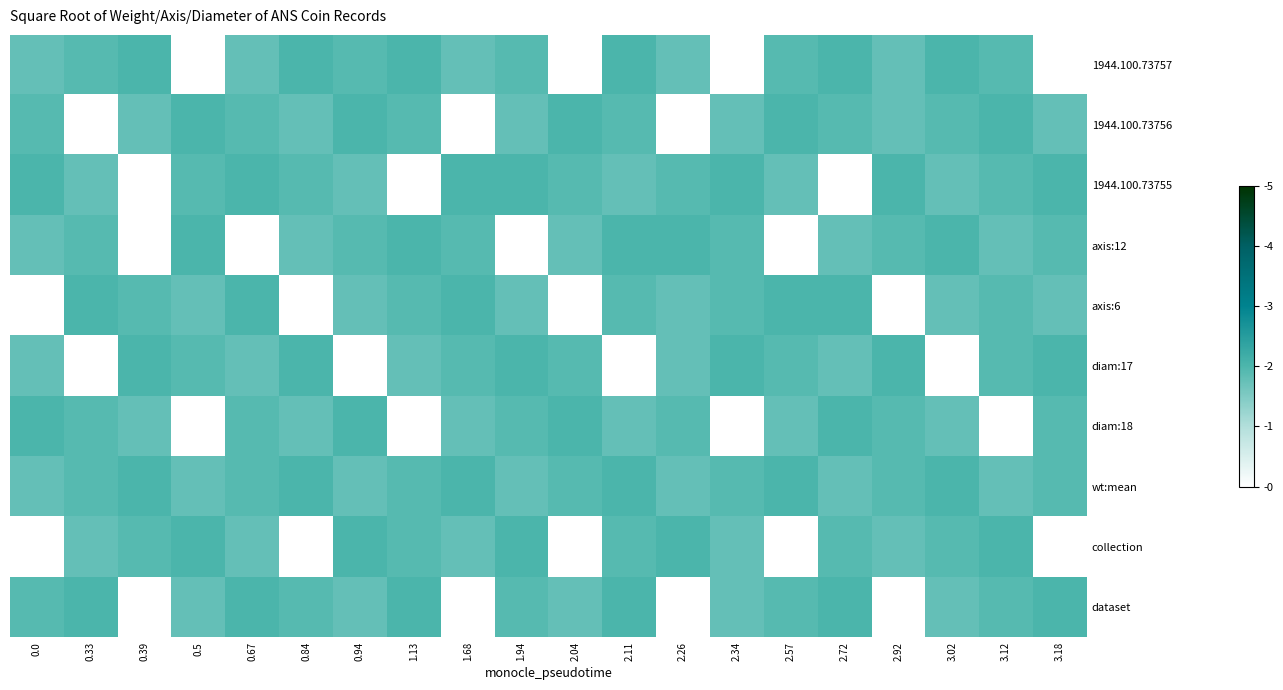

Reading right to left, transcribe all the data shown in this chart.

1944.100.73757: 3.18=0.0	3.12=1.9	3.02=2.0	2.92=1.8	2.72=2.0	2.57=1.9	2.34=0.0	2.26=1.8	2.11=2.0	2.04=0.0	1.94=1.9	1.68=1.8	1.13=2.0	0.94=1.9	0.84=2.0	0.67=1.8	0.5=0.0	0.39=2.0	0.33=1.9	0.0=1.8
1944.100.73756: 3.18=1.8	3.12=2.0	3.02=1.9	2.92=1.8	2.72=1.9	2.57=2.0	2.34=1.8	2.26=0.0	2.11=1.9	2.04=2.0	1.94=1.8	1.68=0.0	1.13=1.9	0.94=2.0	0.84=1.8	0.67=1.9	0.5=2.0	0.39=1.8	0.33=0.0	0.0=1.9
1944.100.73755: 3.18=2.0	3.12=1.9	3.02=1.8	2.92=2.0	2.72=0.0	2.57=1.8	2.34=2.0	2.26=1.9	2.11=1.8	2.04=1.9	1.94=2.0	1.68=2.0	1.13=0.0	0.94=1.8	0.84=1.9	0.67=2.0	0.5=1.9	0.39=0.0	0.33=1.8	0.0=2.0
axis:12: 3.18=1.9	3.12=1.8	3.02=2.0	2.92=1.9	2.72=1.8	2.57=0.0	2.34=1.9	2.26=2.0	2.11=2.0	2.04=1.8	1.94=0.0	1.68=1.9	1.13=2.0	0.94=1.9	0.84=1.8	0.67=0.0	0.5=2.0	0.39=0.0	0.33=1.9	0.0=1.8
axis:6: 3.18=1.8	3.12=1.9	3.02=1.8	2.92=0.0	2.72=2.0	2.57=2.0	2.34=1.9	2.26=1.8	2.11=1.9	2.04=0.0	1.94=1.8	1.68=2.0	1.13=1.9	0.94=1.8	0.84=0.0	0.67=2.0	0.5=1.8	0.39=1.9	0.33=2.0	0.0=0.0
diam:17: 3.18=2.0	3.12=1.9	3.02=0.0	2.92=2.0	2.72=1.8	2.57=1.9	2.34=2.0	2.26=1.8	2.11=0.0	2.04=1.9	1.94=2.0	1.68=1.9	1.13=1.8	0.94=0.0	0.84=2.0	0.67=1.8	0.5=1.9	0.39=2.0	0.33=0.0	0.0=1.8
diam:18: 3.18=1.9	3.12=0.0	3.02=1.8	2.92=1.9	2.72=2.0	2.57=1.8	2.34=0.0	2.26=1.9	2.11=1.8	2.04=2.0	1.94=1.9	1.68=1.8	1.13=0.0	0.94=2.0	0.84=1.8	0.67=1.9	0.5=0.0	0.39=1.8	0.33=1.9	0.0=2.0
wt:mean: 3.18=1.9	3.12=1.8	3.02=2.0	2.92=1.9	2.72=1.8	2.57=2.0	2.34=1.9	2.26=1.8	2.11=2.0	2.04=1.9	1.94=1.8	1.68=2.0	1.13=1.9	0.94=1.8	0.84=2.0	0.67=1.9	0.5=1.8	0.39=2.0	0.33=1.9	0.0=1.8
collection: 3.18=0.0	3.12=2.0	3.02=1.9	2.92=1.8	2.72=1.9	2.57=0.0	2.34=1.8	2.26=2.0	2.11=1.9	2.04=0.0	1.94=2.0	1.68=1.8	1.13=1.9	0.94=2.0	0.84=0.0	0.67=1.8	0.5=2.0	0.39=1.9	0.33=1.8	0.0=0.0
dataset: 3.18=2.0	3.12=1.9	3.02=1.8	2.92=0.0	2.72=2.0	2.57=1.9	2.34=1.8	2.26=0.0	2.11=2.0	2.04=1.8	1.94=1.9	1.68=0.0	1.13=2.0	0.94=1.8	0.84=1.9	0.67=2.0	0.5=1.8	0.39=0.0	0.33=2.0	0.0=1.9